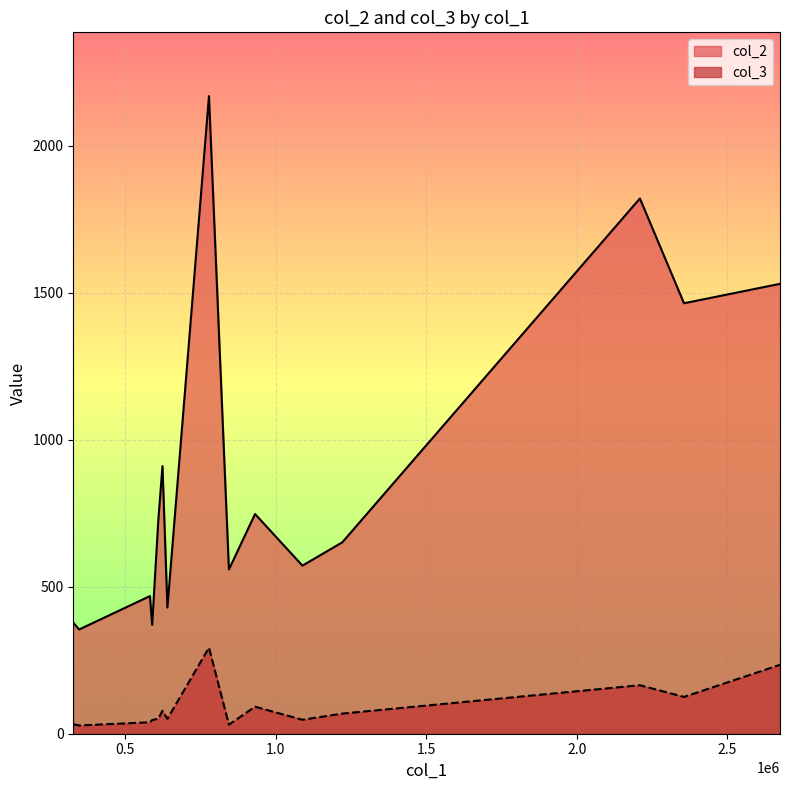

How many values in the col_2 series are below 651?

7